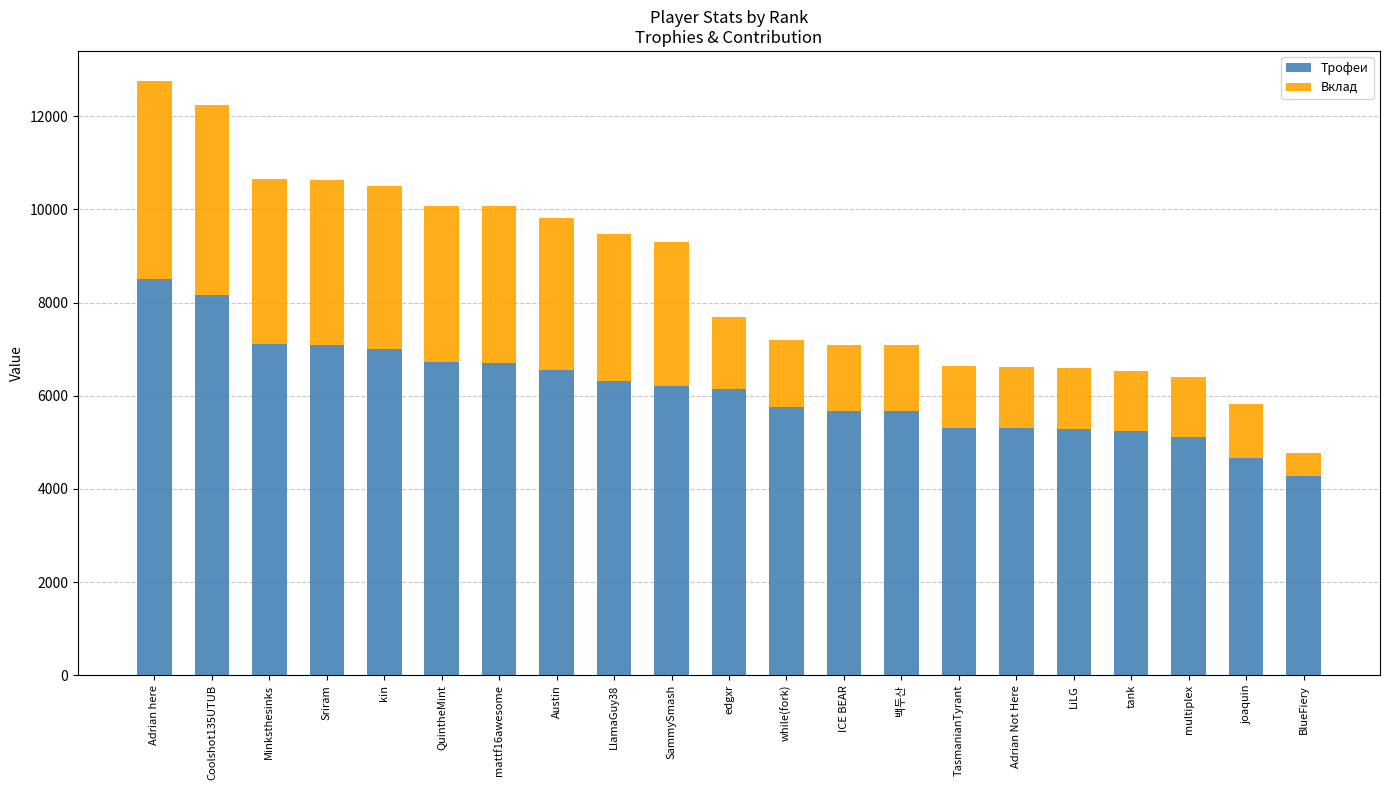

How many data points does each series have?

21